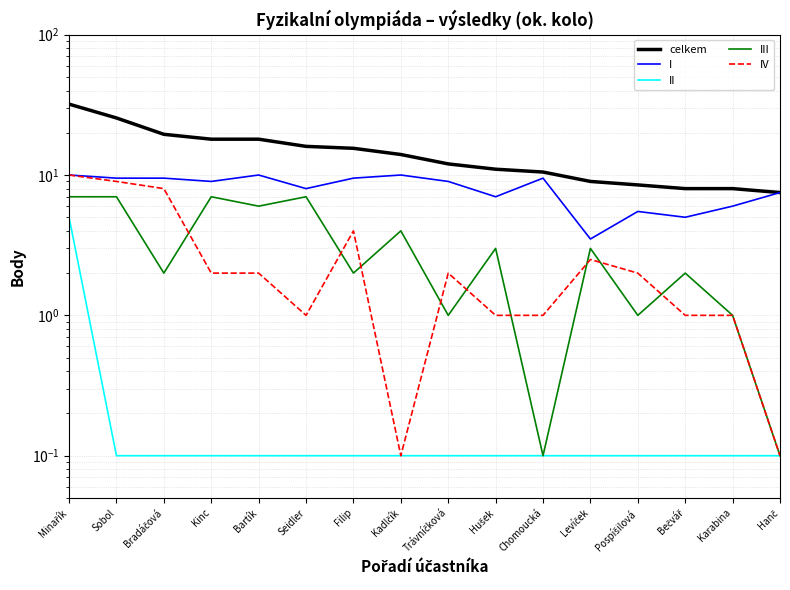

Reading left to right, list all the values displayed in this chart.

celkem: 32.0	25.5	19.5	18.0	18.0	16.0	15.5	14.0	12.0	11.0	10.5	9.0	8.5	8.0	8.0	7.5
I: 10.0	9.5	9.5	9.0	10.0	8.0	9.5	10.0	9.0	7.0	9.5	3.5	5.5	5.0	6.0	7.5
II: 5.0	0.1	0.1	0.1	0.1	0.1	0.1	0.1	0.1	0.1	0.1	0.1	0.1	0.1	0.1	0.1
III: 7.0	7.0	2.0	7.0	6.0	7.0	2.0	4.0	1.0	3.0	0.1	3.0	1.0	2.0	1.0	0.1
IV: 10.0	9.0	8.0	2.0	2.0	1.0	4.0	0.1	2.0	1.0	1.0	2.5	2.0	1.0	1.0	0.1